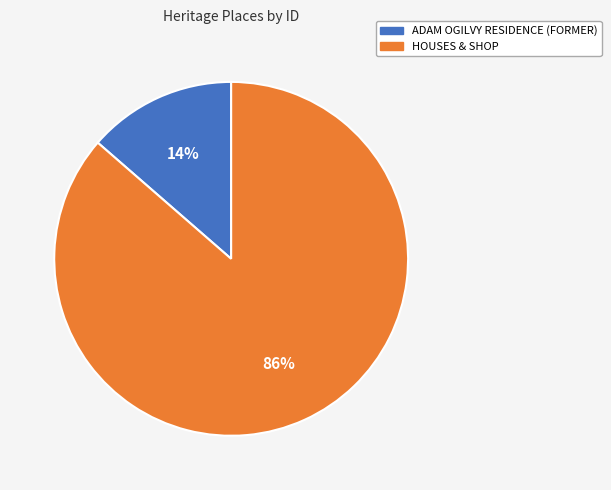

Which category has the biggest portion of the pie?

HOUSES & SHOP